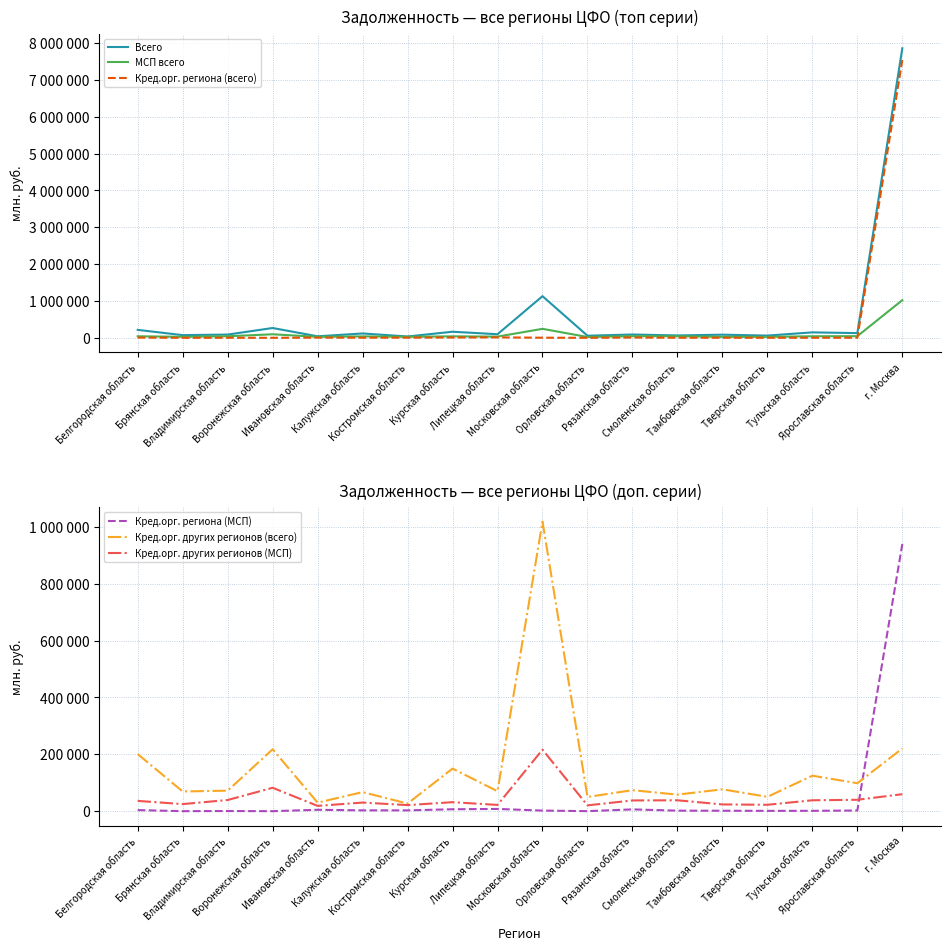

True or false: Кред.орг. региона (всего) and Кред.орг. региона (МСП) cross at least once.

False